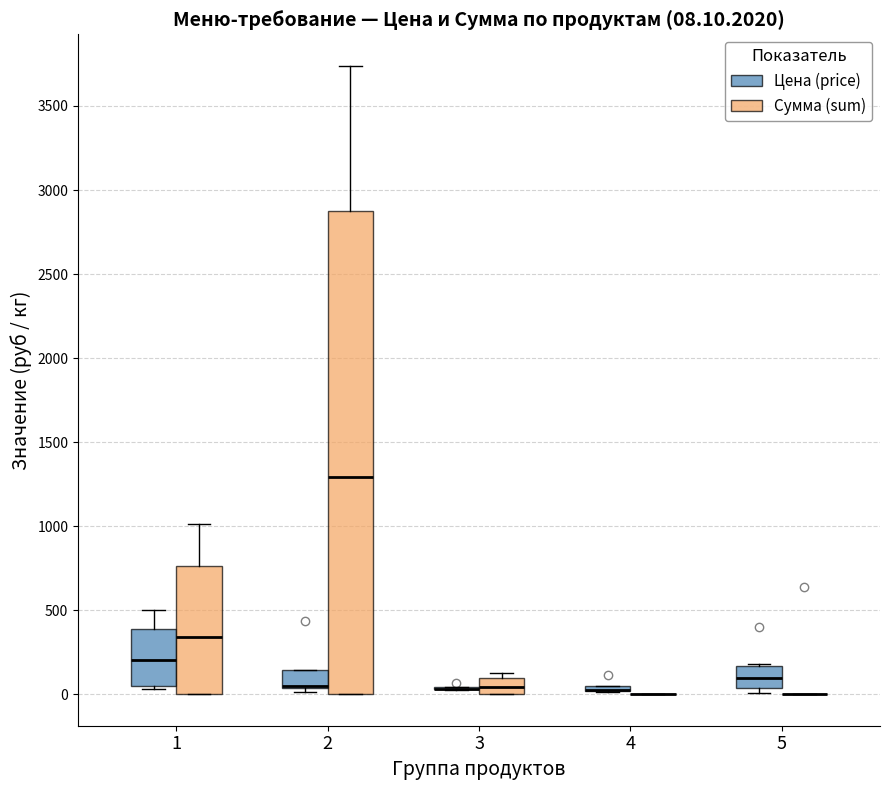

Comparing the boxes themselves (not the whiskers), which one is the tallest?

2 (Сумма (sum))